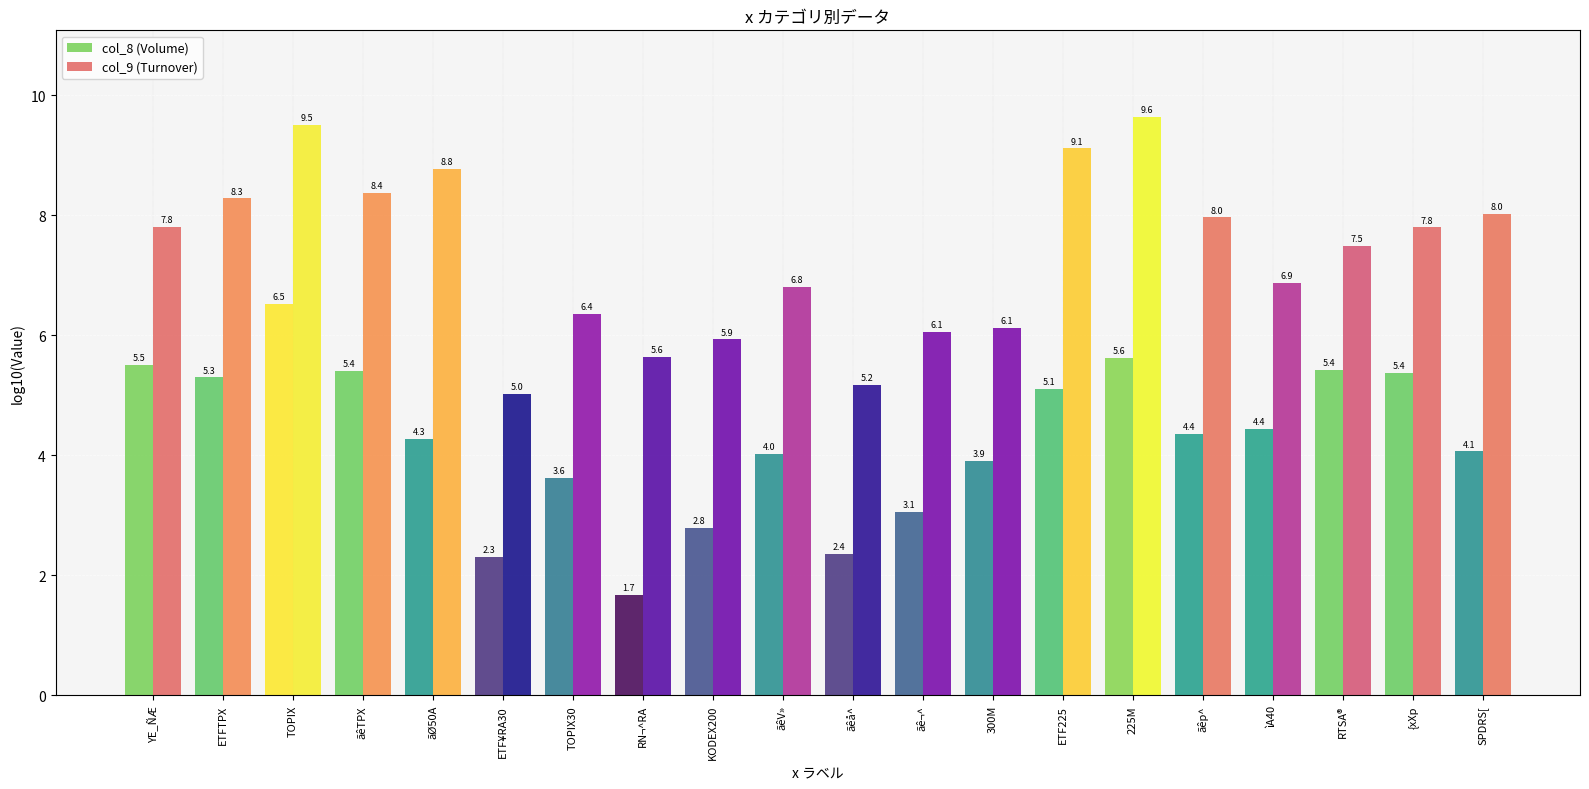

At how many categories does at least one series exceed 6?

16